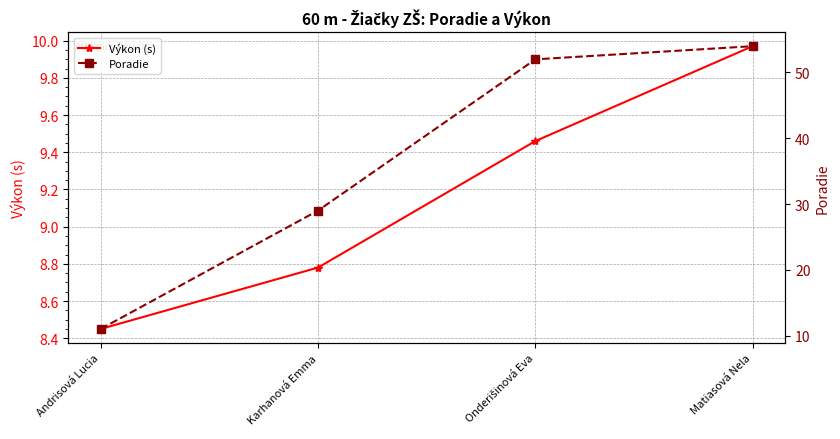

True or false: Poradie has more than 1 interior local peaks.

False